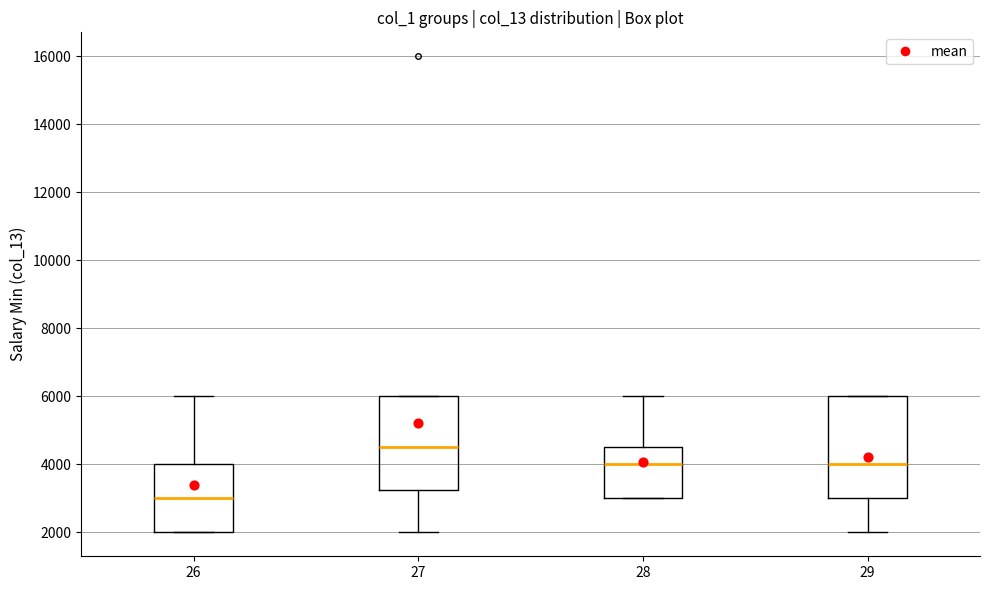

Where is the lower edge of the box at x = 26 on the y-axis? The values are not printed on the chart, so give them approximately, as read against the axis.

2000